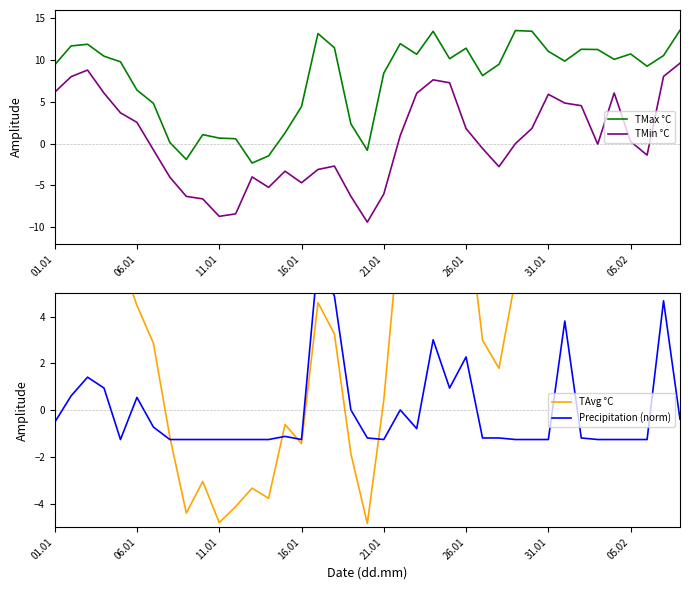

How many distinct data groups are displayed?

4